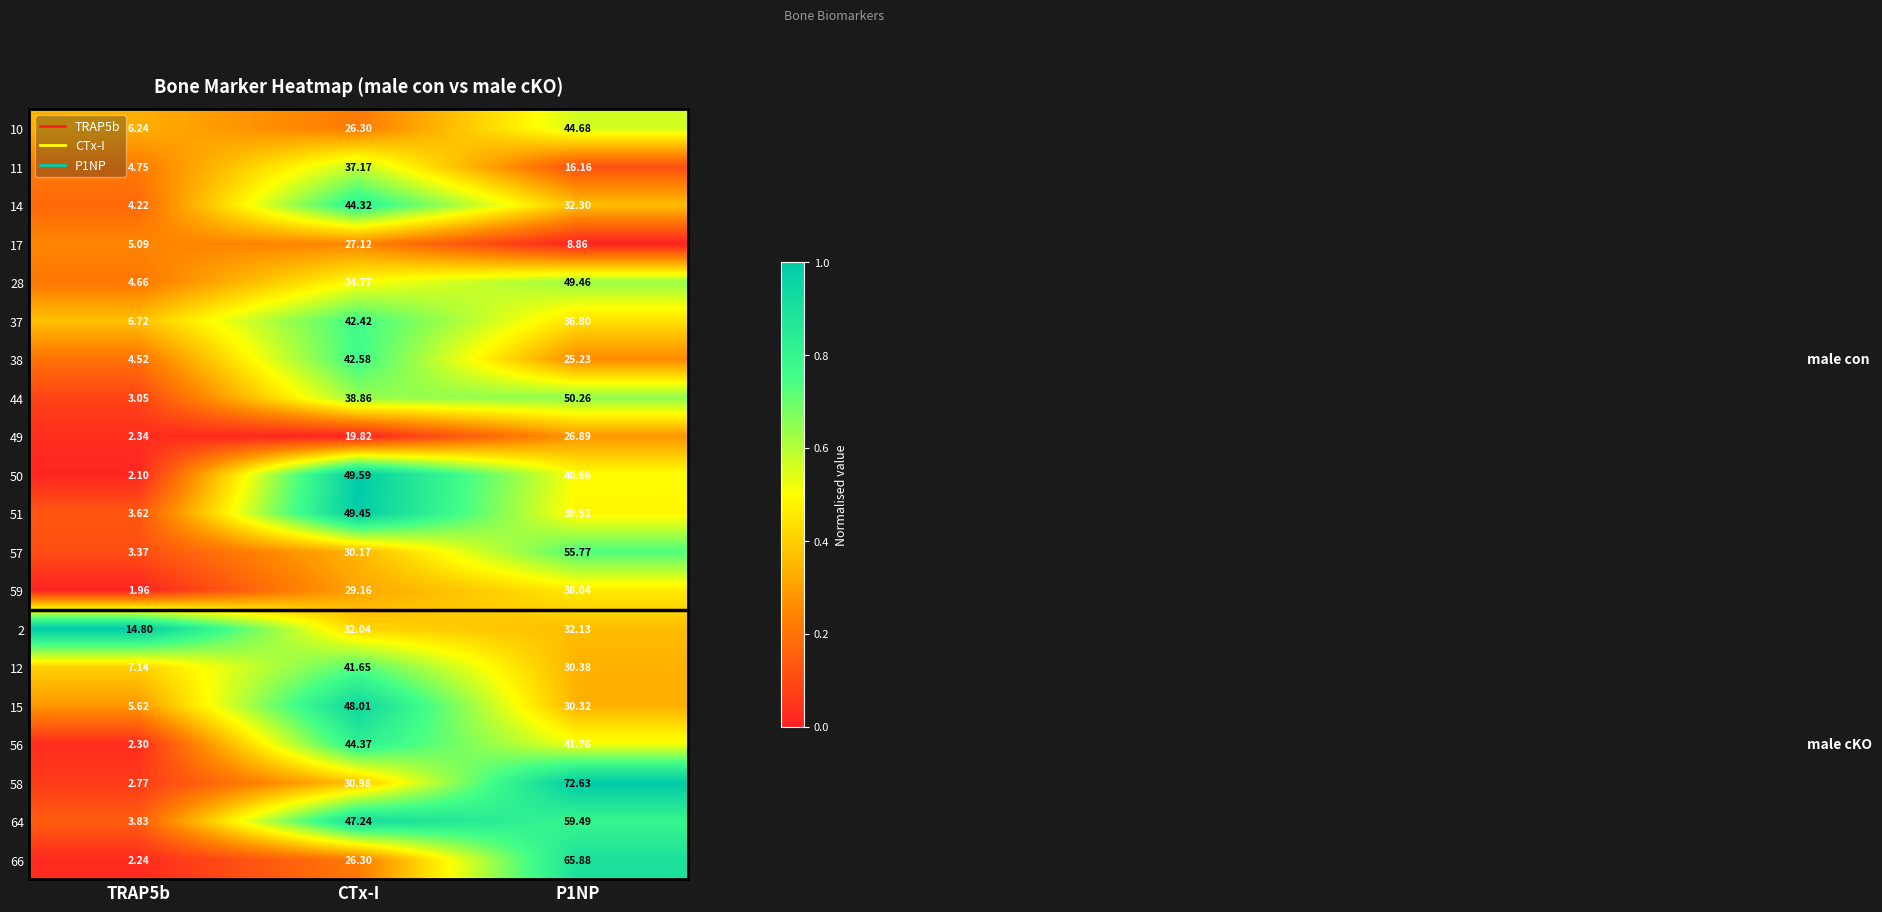

Is the value of 58 at CTx-I greater than the value of 15 at CTx-I?

No